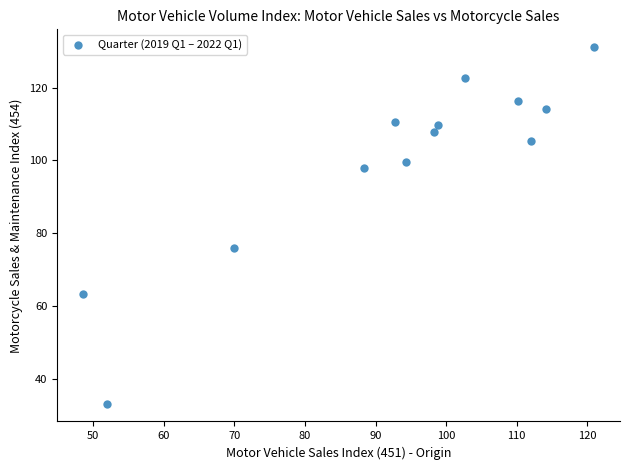

What is the range of X values (max minus min)?

72.5